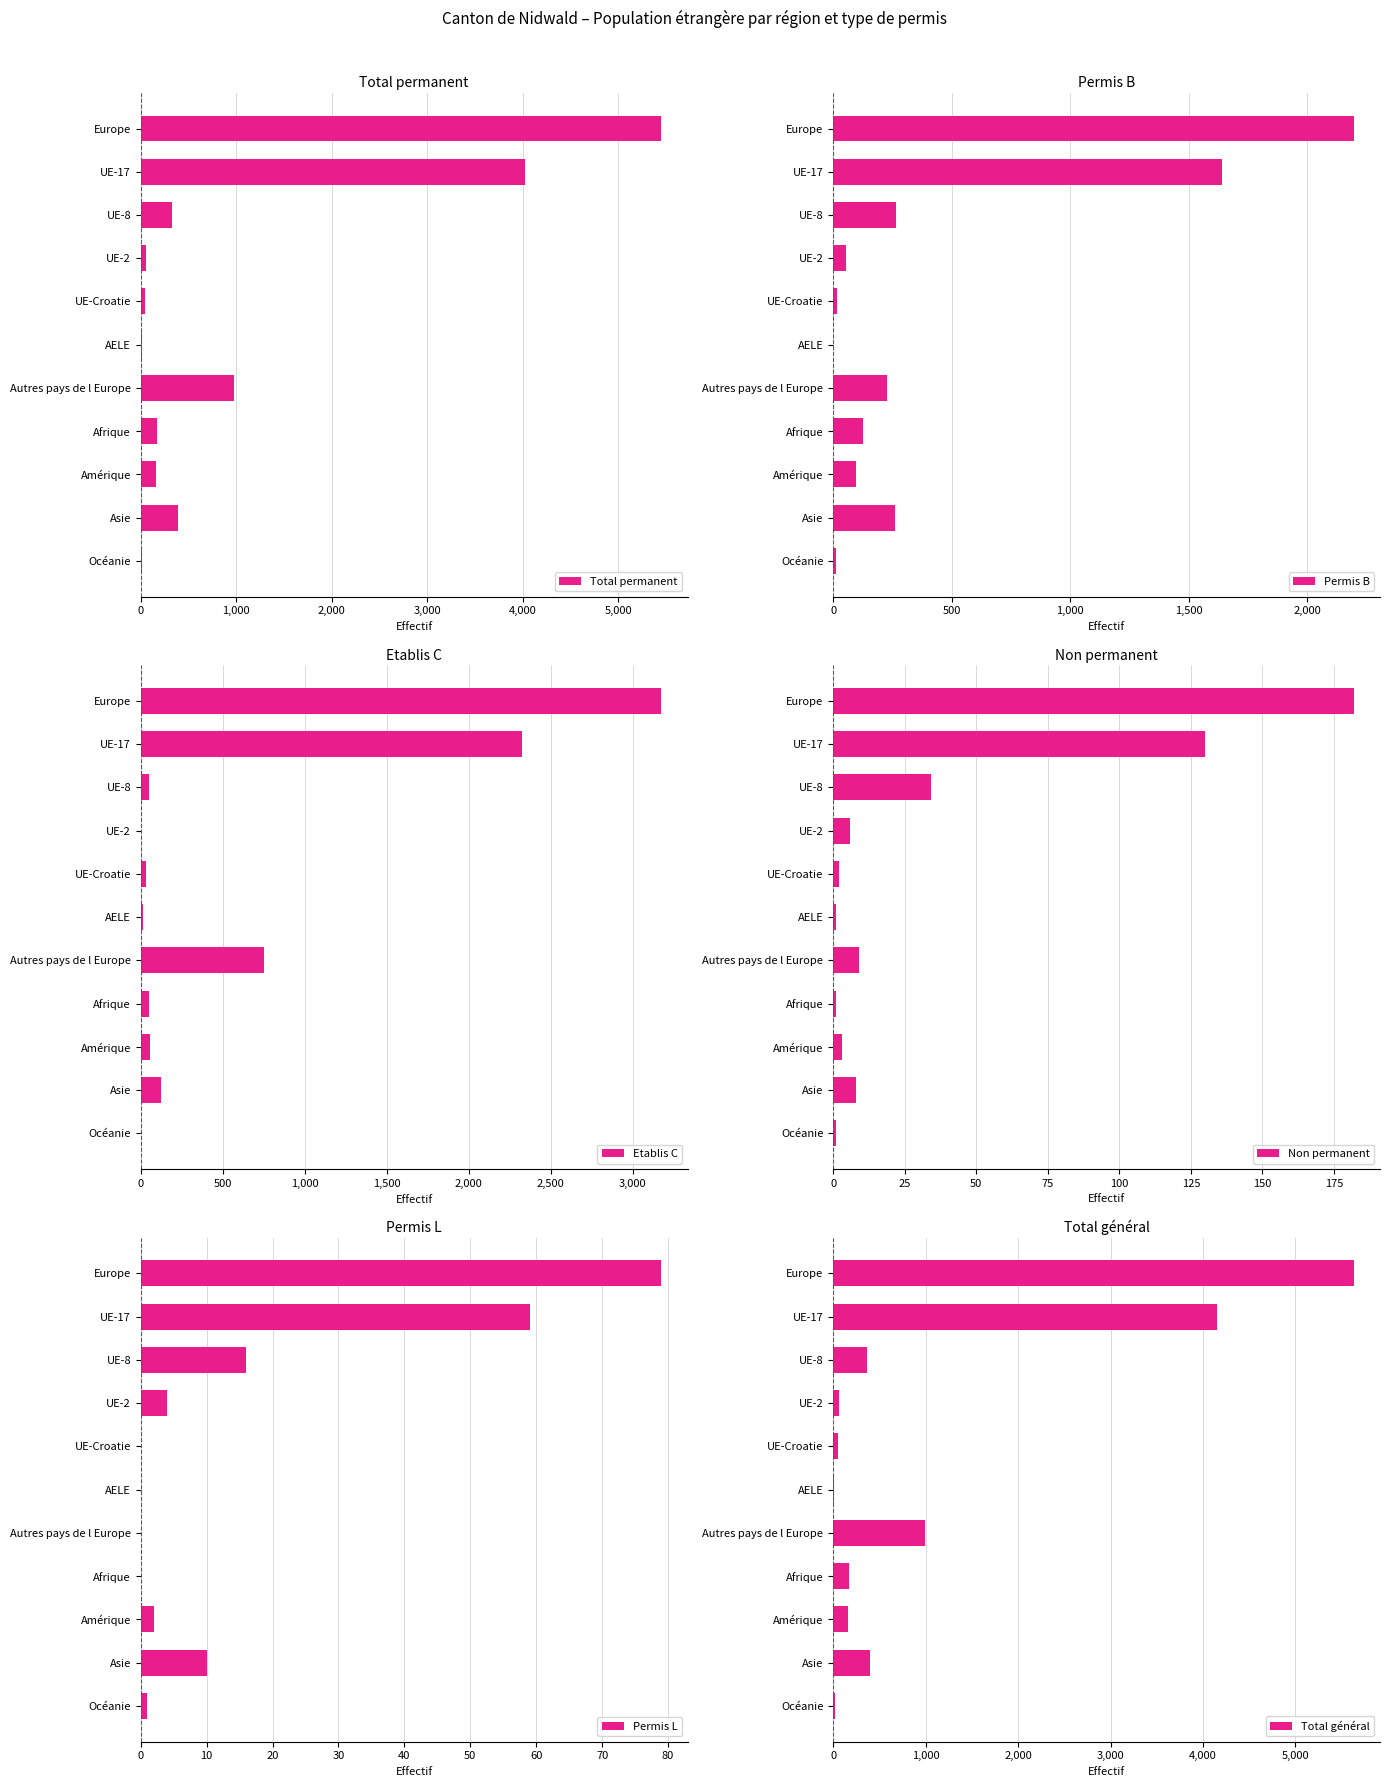

What is the sum of all Etablis C values?

6587